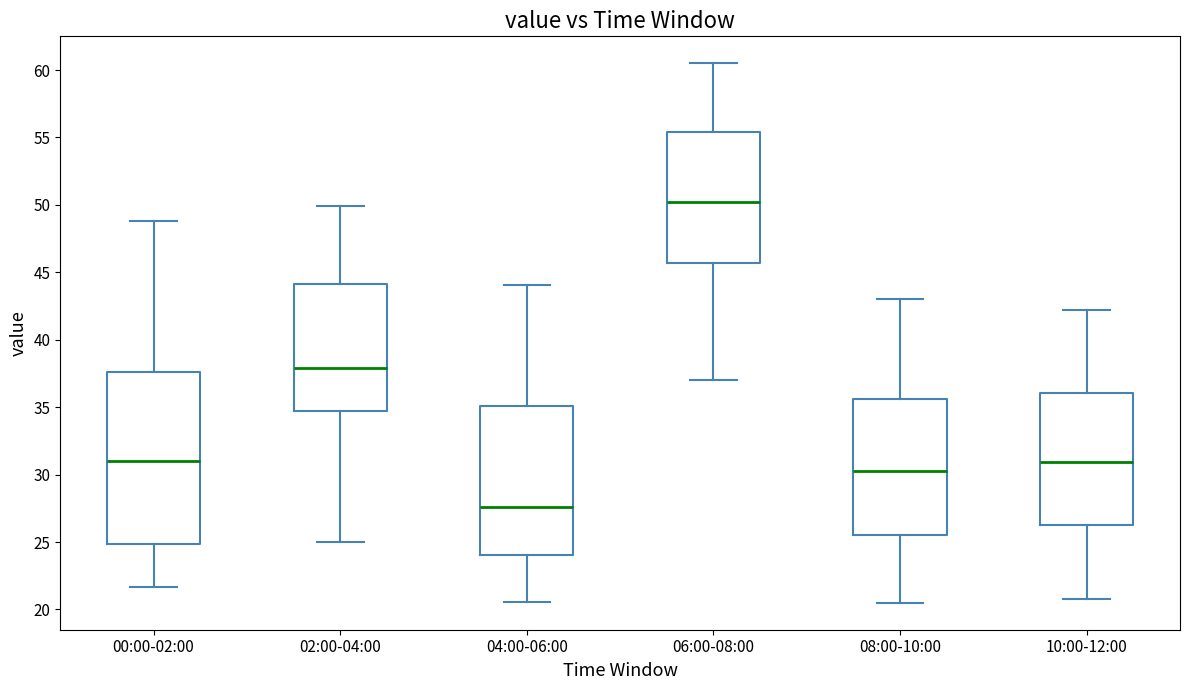

Where is the lower edge of the box for 02:00-04:00 on the y-axis? The values are not printed on the chart, so give them approximately, as read against the axis.

34.5